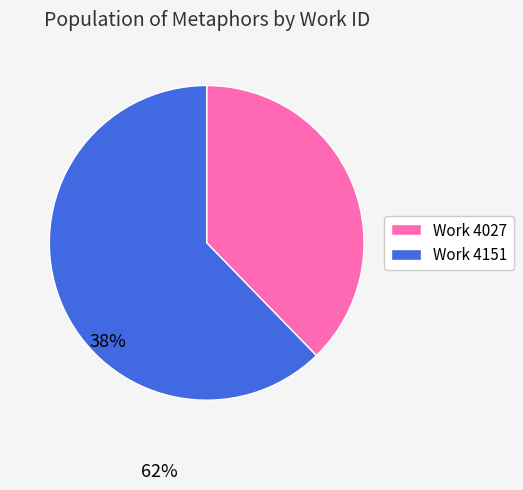

Rank the categories by value from lowest to highest.

Work 4027, Work 4151